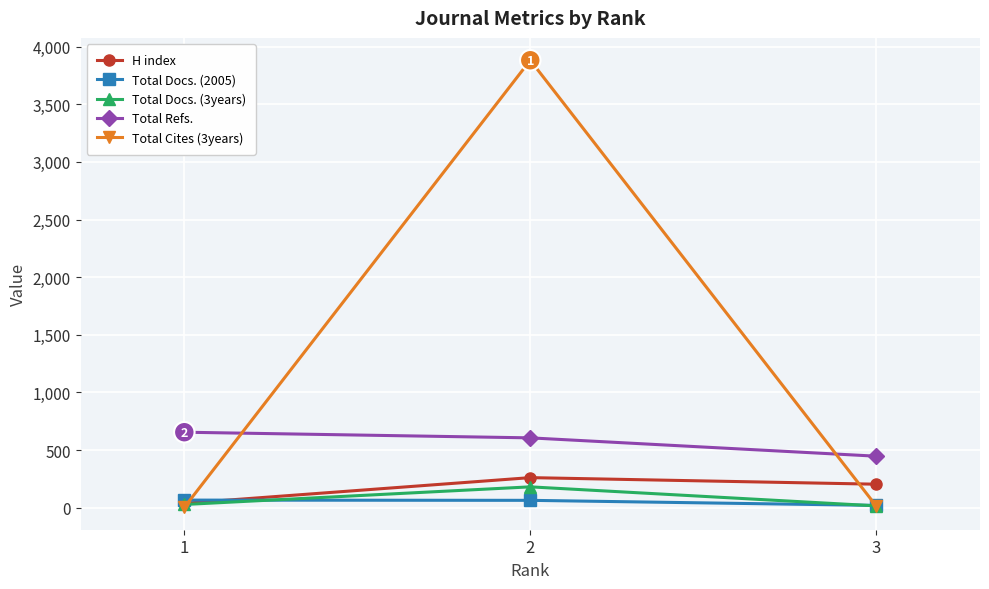

Rank the series by their maximum value, from lowest to highest.

Total Docs. (2005), Total Docs. (3years), H index, Total Refs., Total Cites (3years)